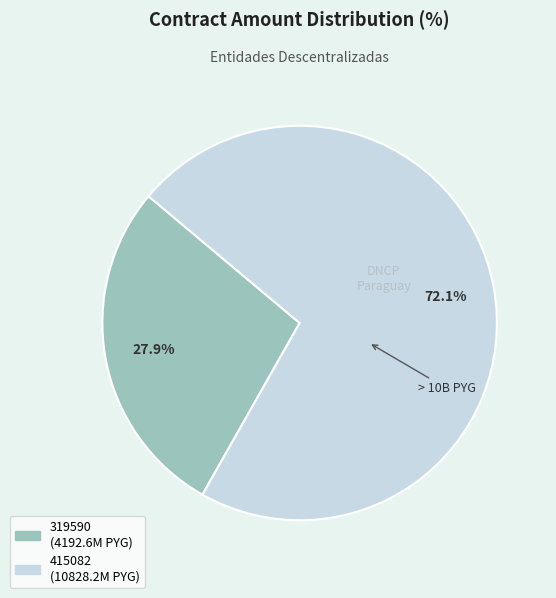

The 415082 slice represents 87% of the pie. True or false?

False